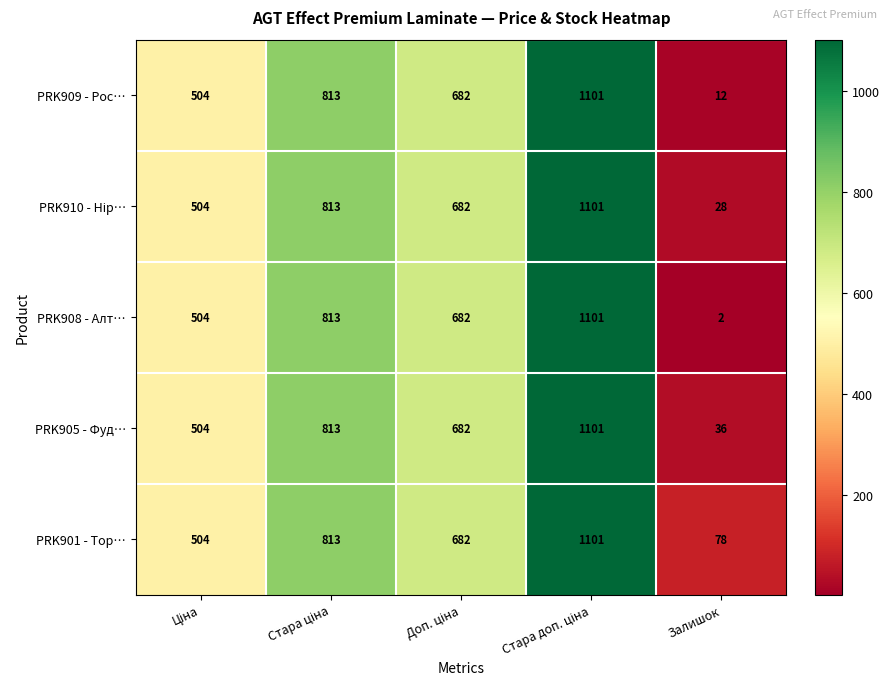

What is the minimum value for PRK905 - Фуд…?

36